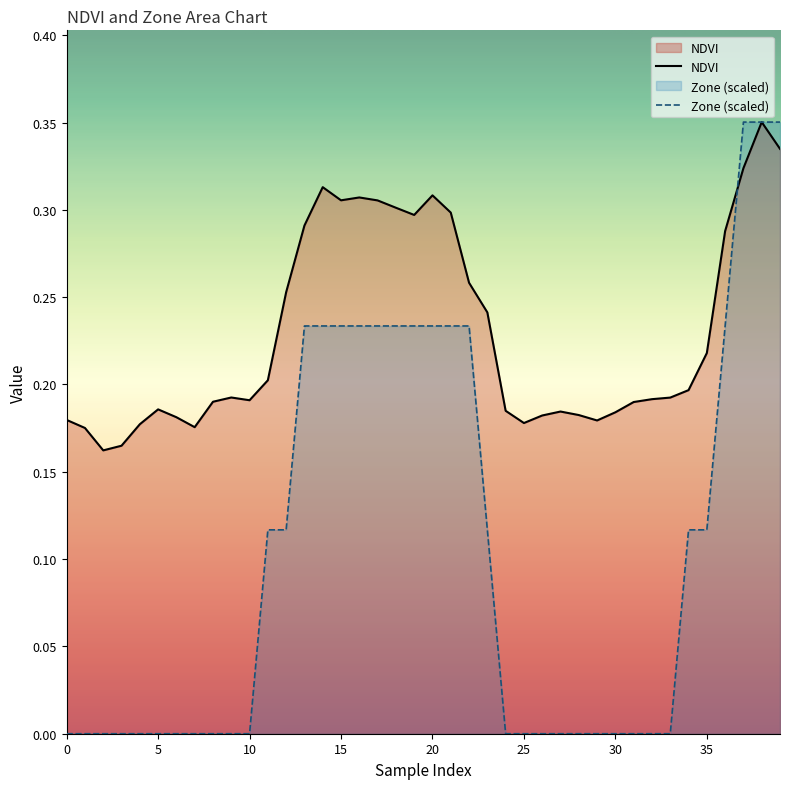

At which label is NDVI closest to 0?

2